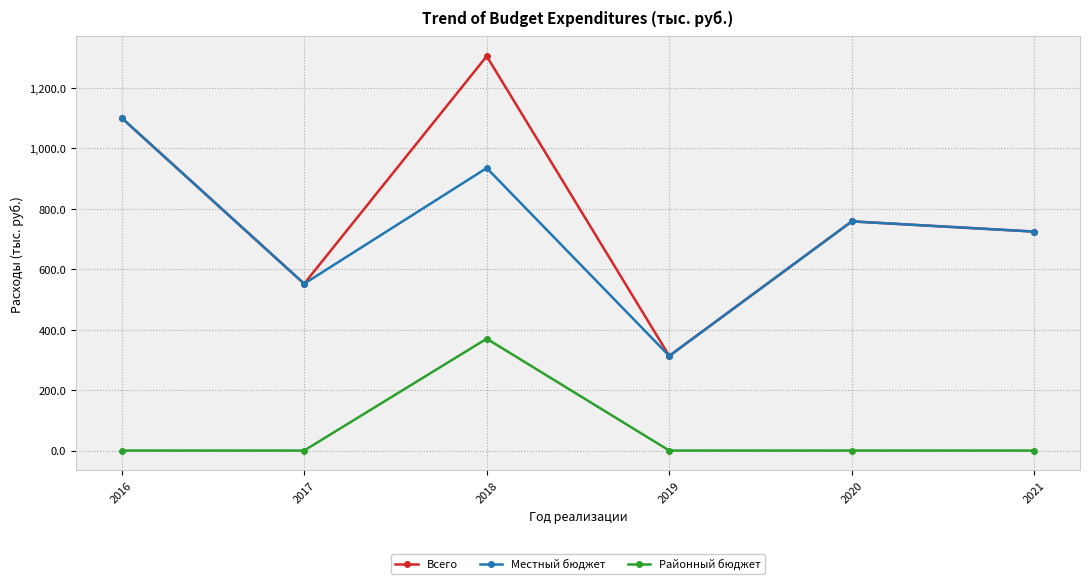

In Районный бюджет, how many points are higher than both neighbors (excluding endpoints)?

1